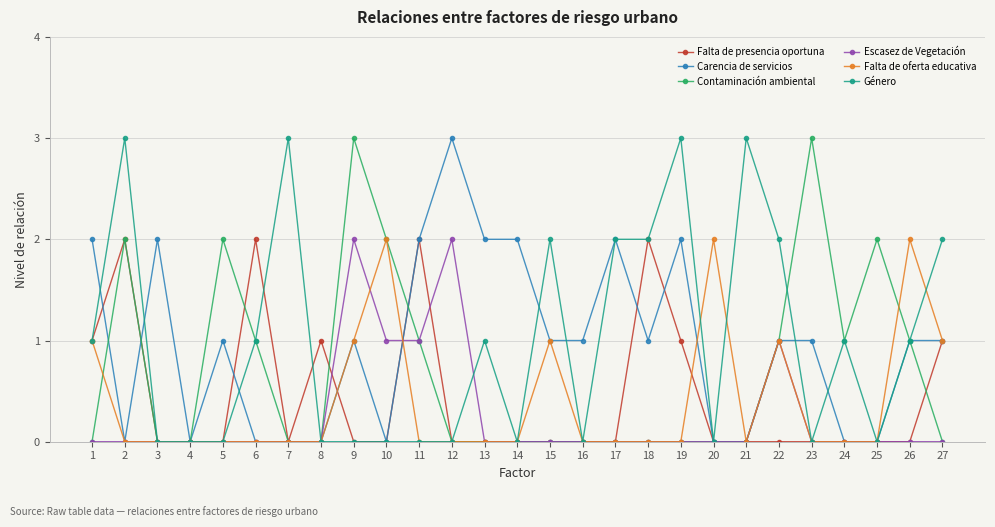

How many lines are shown in the chart?

6